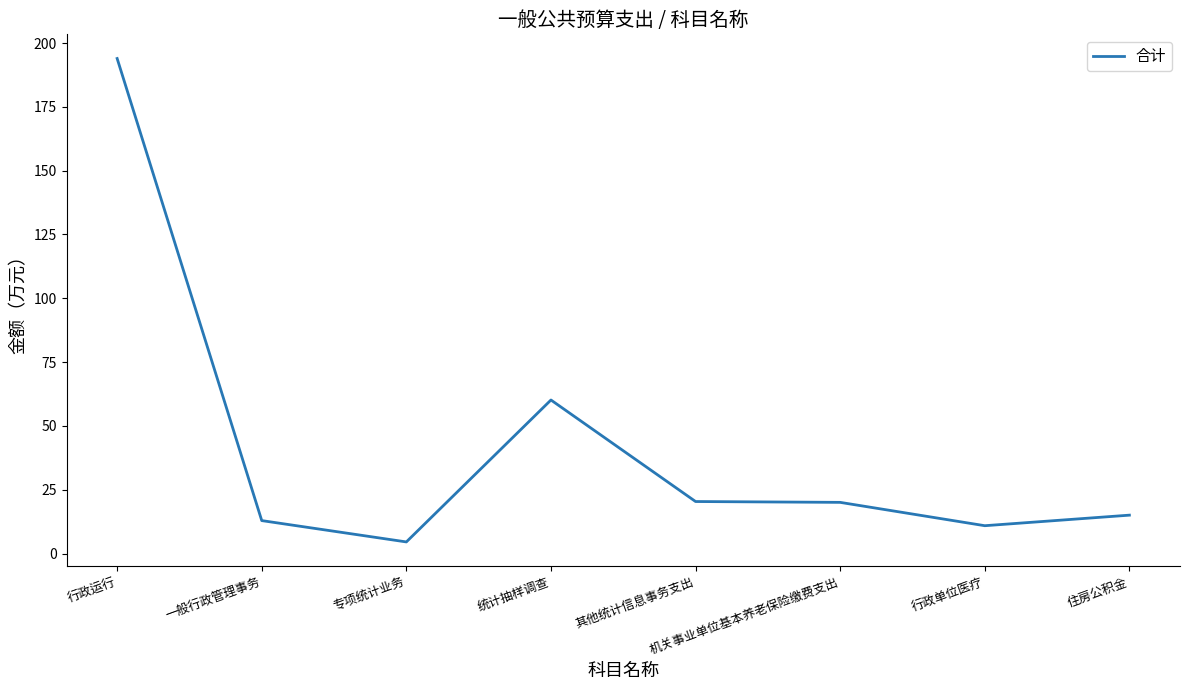

Is this an area chart (filled region under the line)?

No